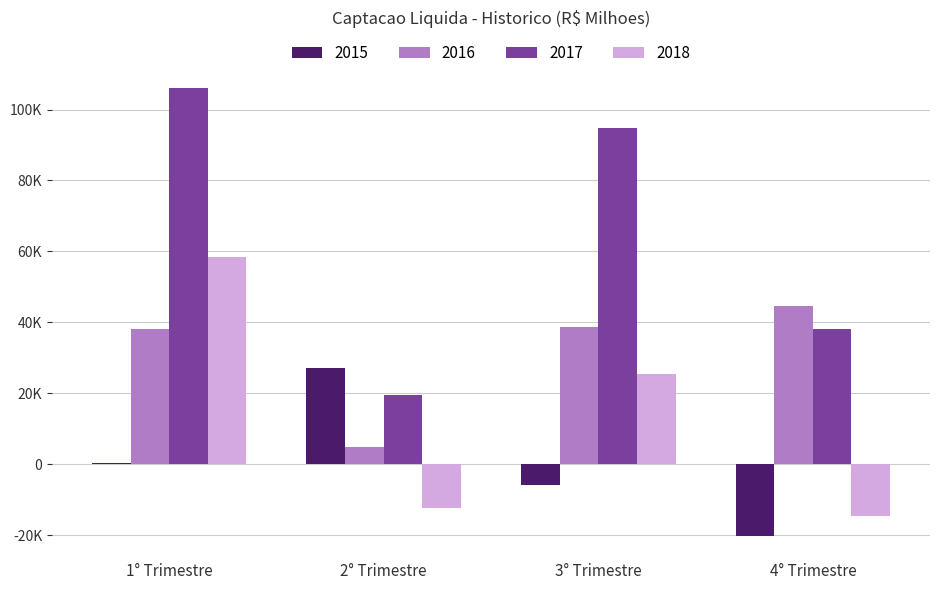

Are the bars horizontal?

No